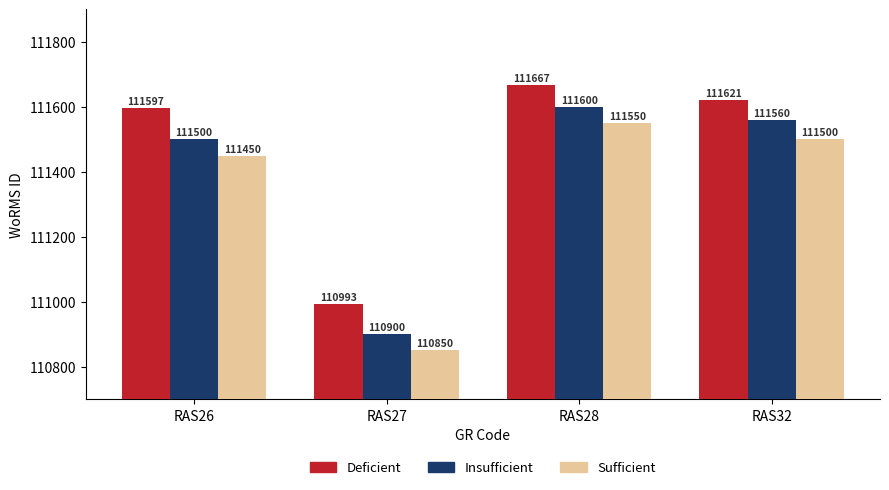

What is the sum of the Insufficient values at RAS28 and RAS27?

222500